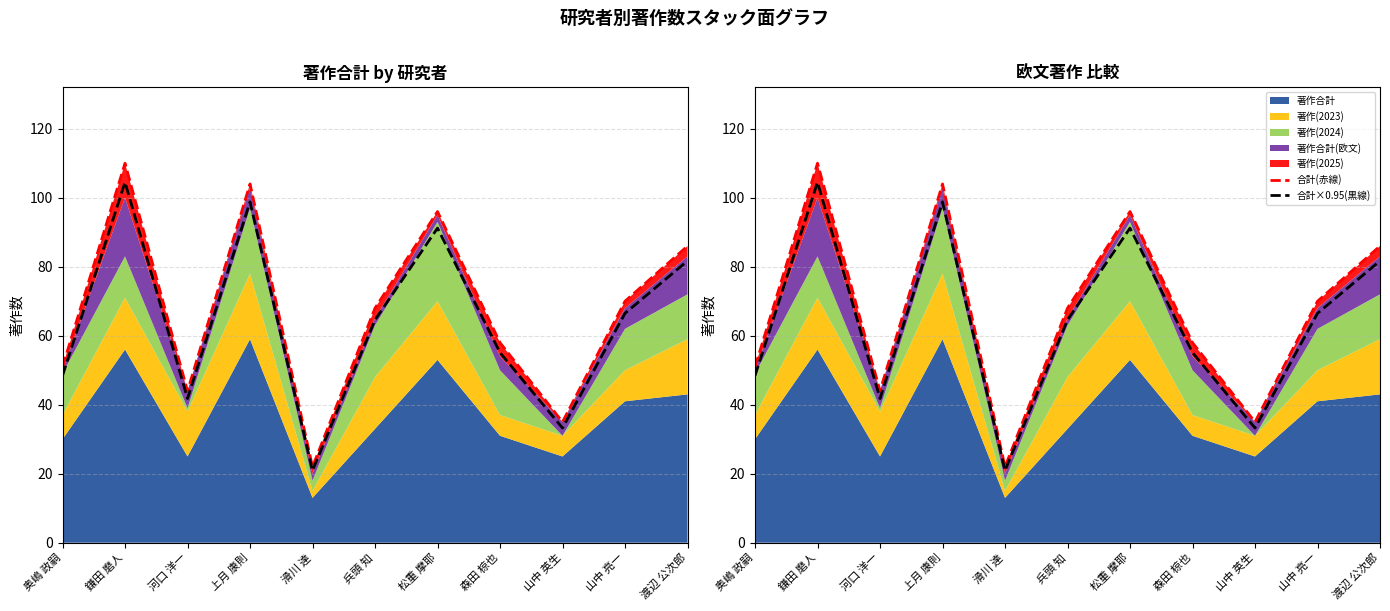

Reading left to right, list all the values displayed in this chart.

合計(赤線): 51.0	110.0	44.0	104.0	22.0	68.0	96.0	58.0	35.0	70.0	86.0
合計×0.95(黒線): 48.4	104.5	41.8	98.8	20.9	64.6	91.2	55.1	33.2	66.5	81.7